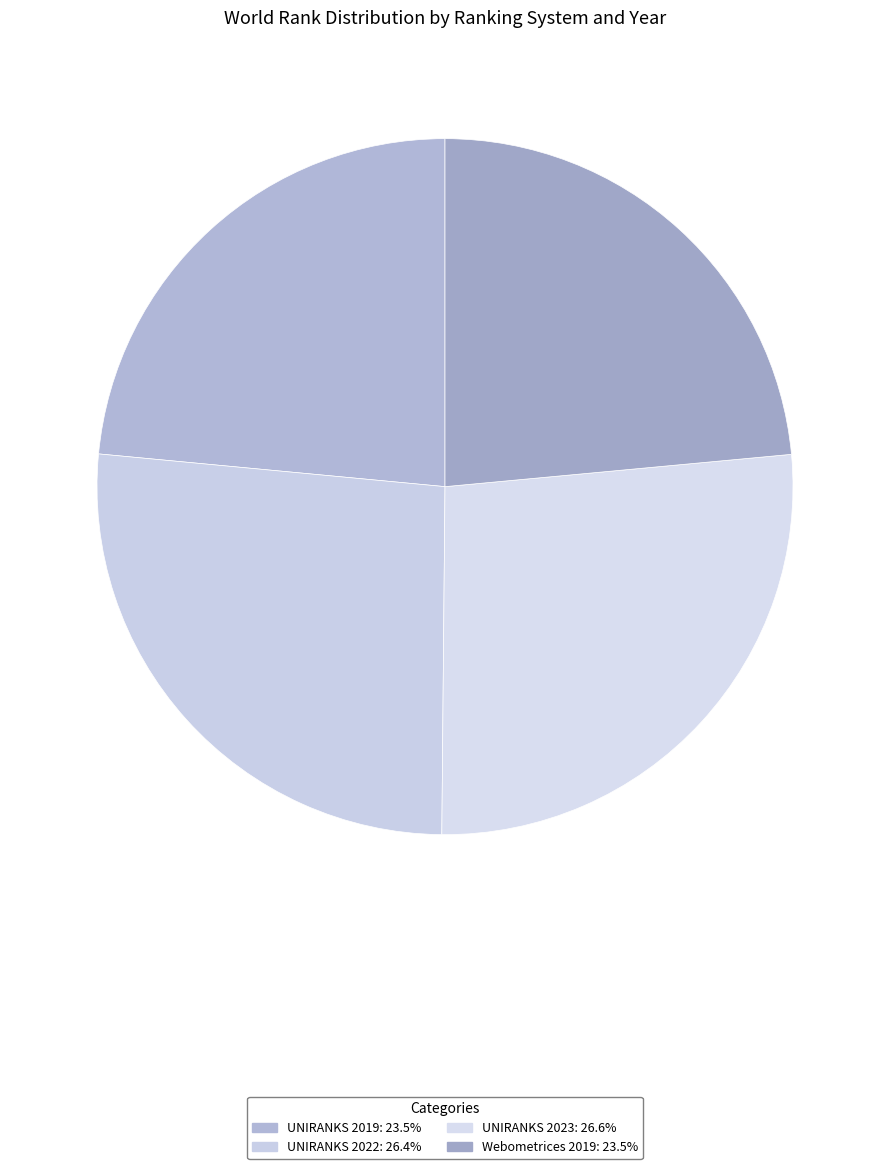

To the nearest percent, what percentage of the pie is UNIRANKS 2023?

27%